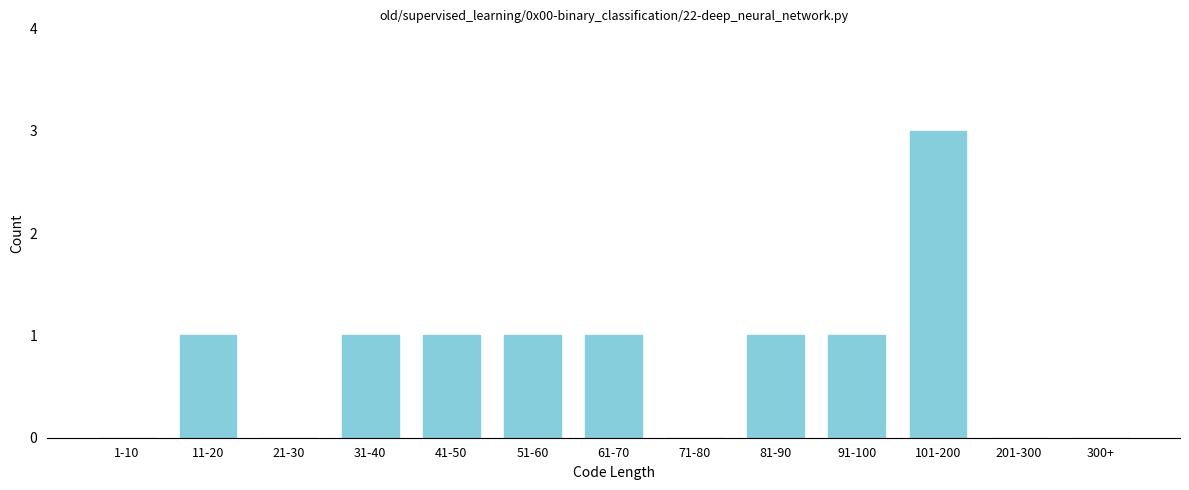

Reading right to left, what are all the values shown in this chart?

300+=0	201-300=0	101-200=3	91-100=1	81-90=1	71-80=0	61-70=1	51-60=1	41-50=1	31-40=1	21-30=0	11-20=1	1-10=0